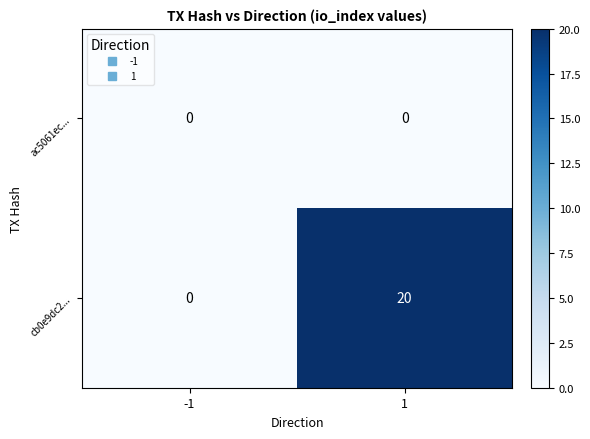

What is the total value across all series at 1?

20